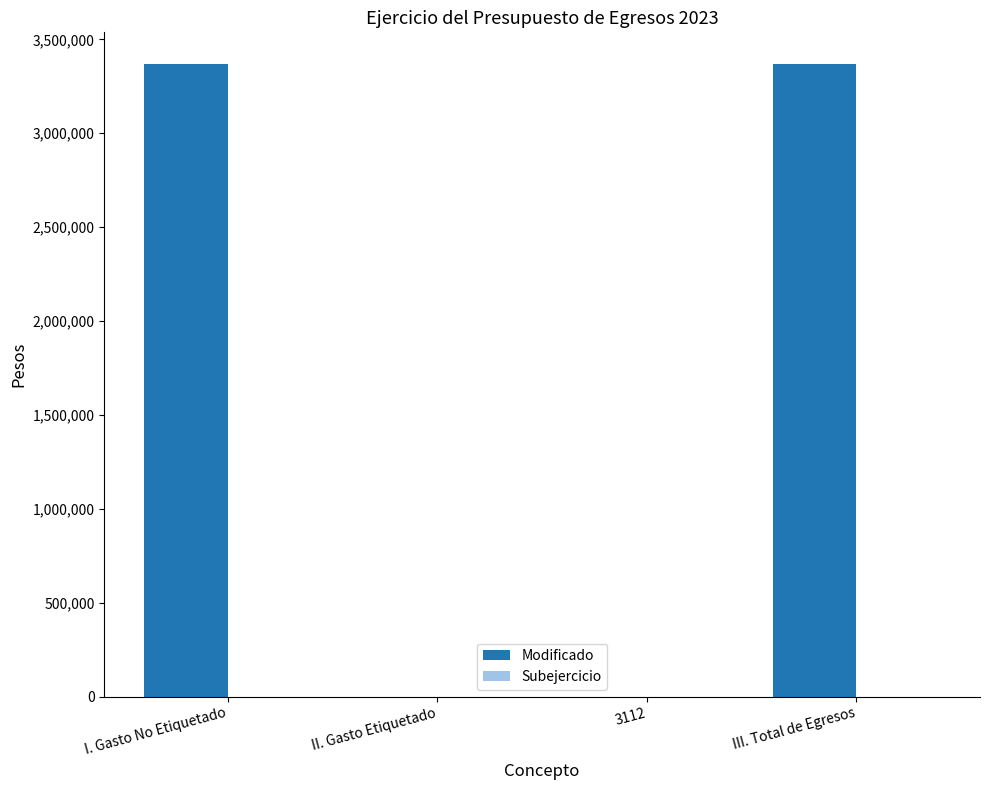

What is the sum of all values?

6738116.4